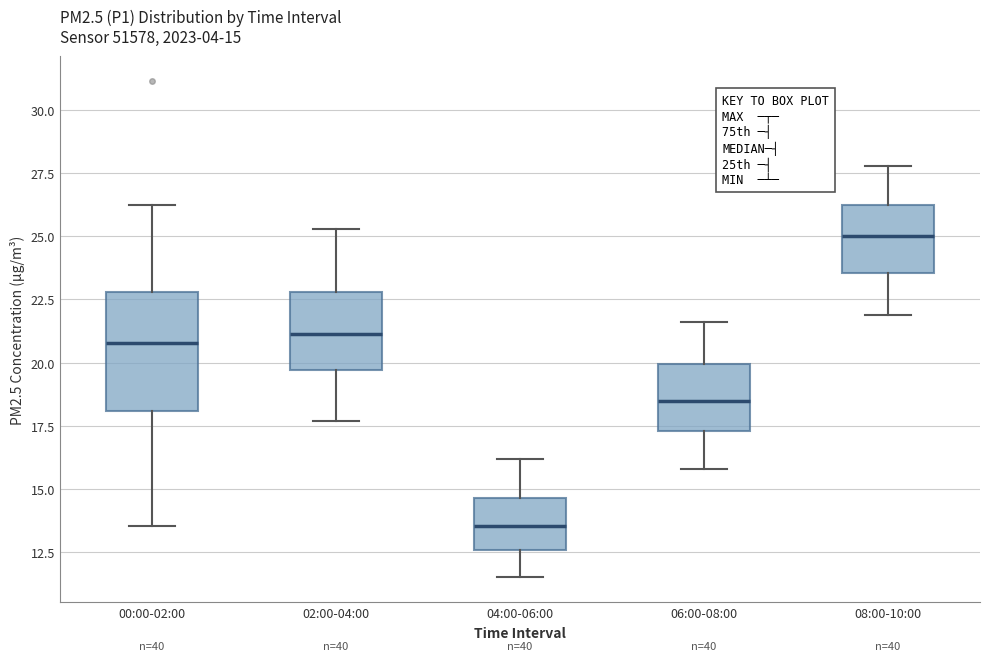

Which box's median line is the highest?

08:00-10:00